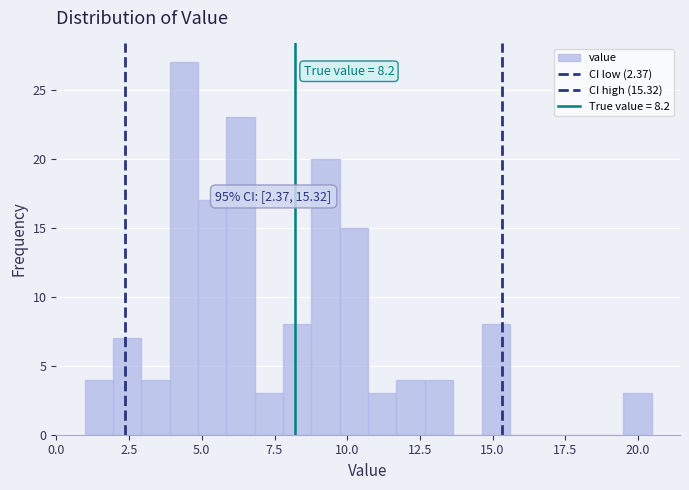

Read against the x-axis, roughly where is the centre of the tallest bar?

4.5